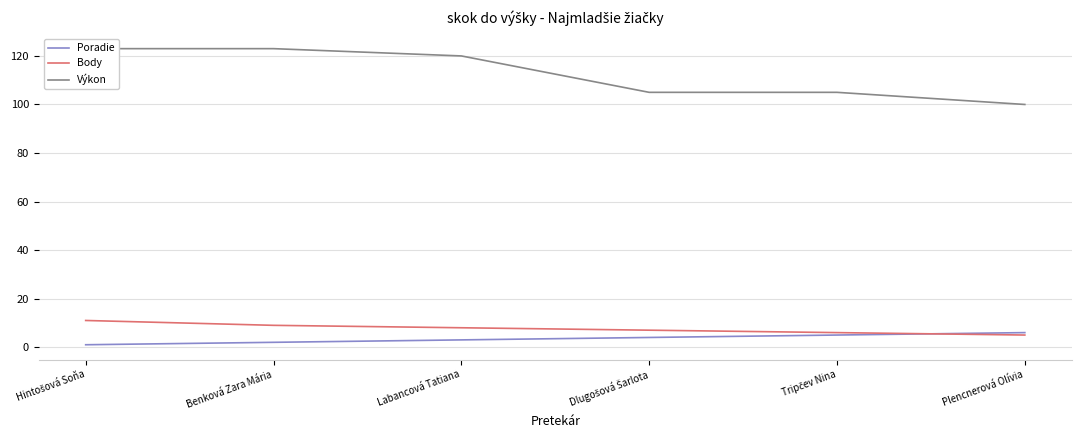

Which series has the largest total across all categories?

Výkon